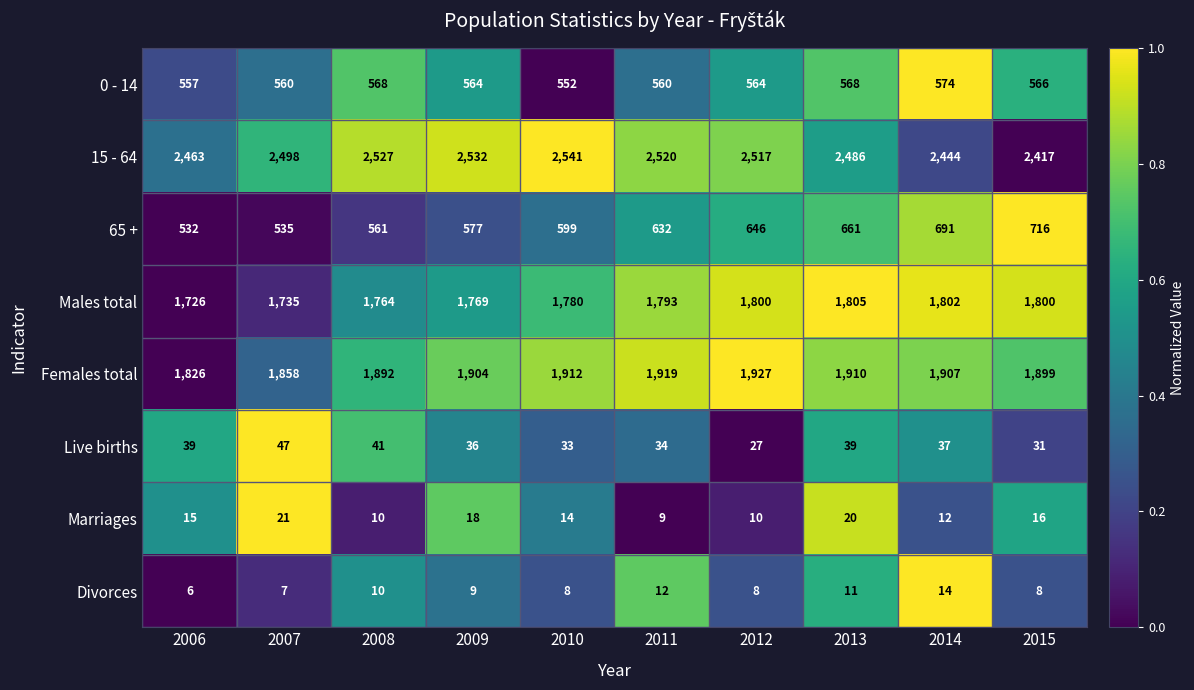

What is the spread (max minus min) of values at 2006?

2457